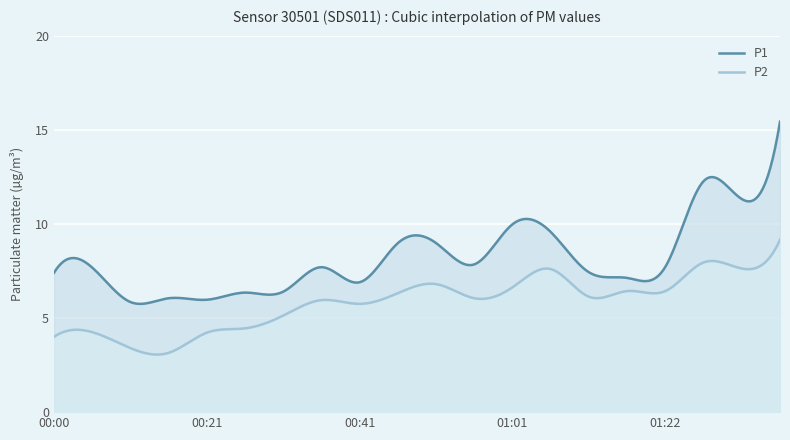

What is the sum of all P1 values?

2447.6